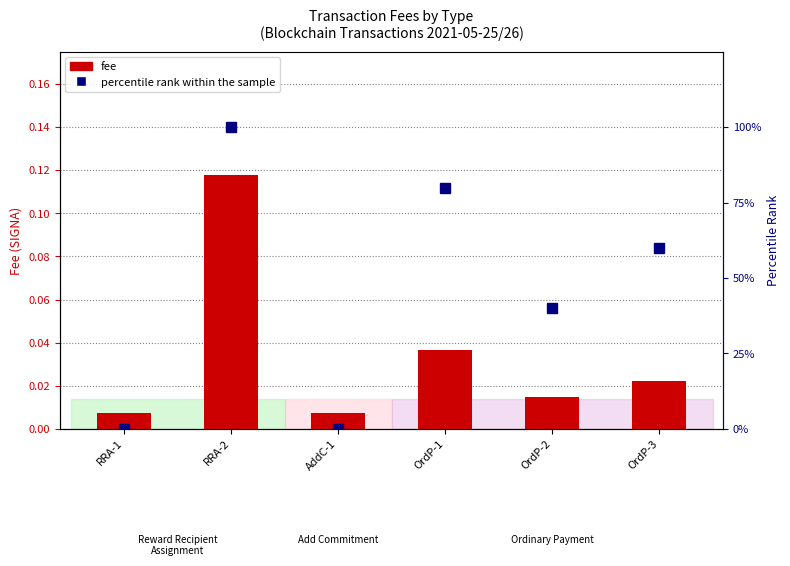

At which label does percentile rank within the sample first exceed 60?

RRA-2